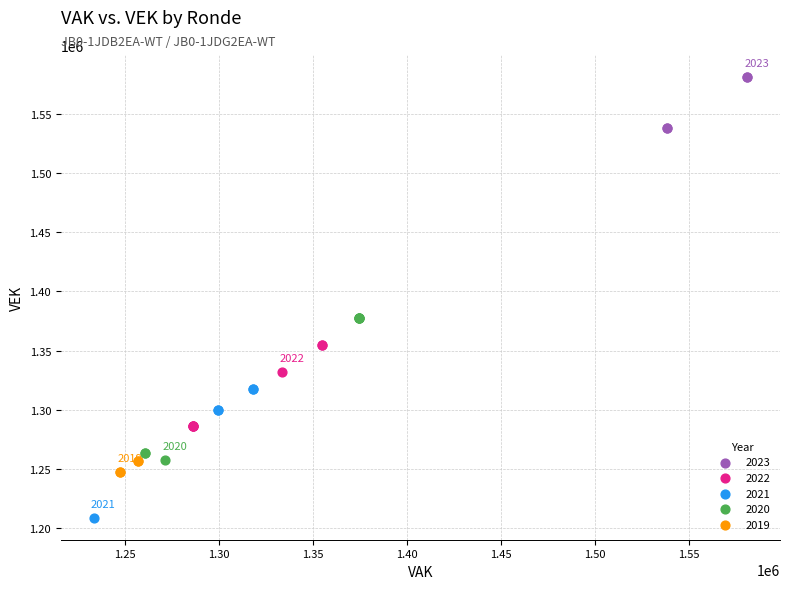

What are all the series names shown in the legend?

2023, 2022, 2021, 2020, 2019